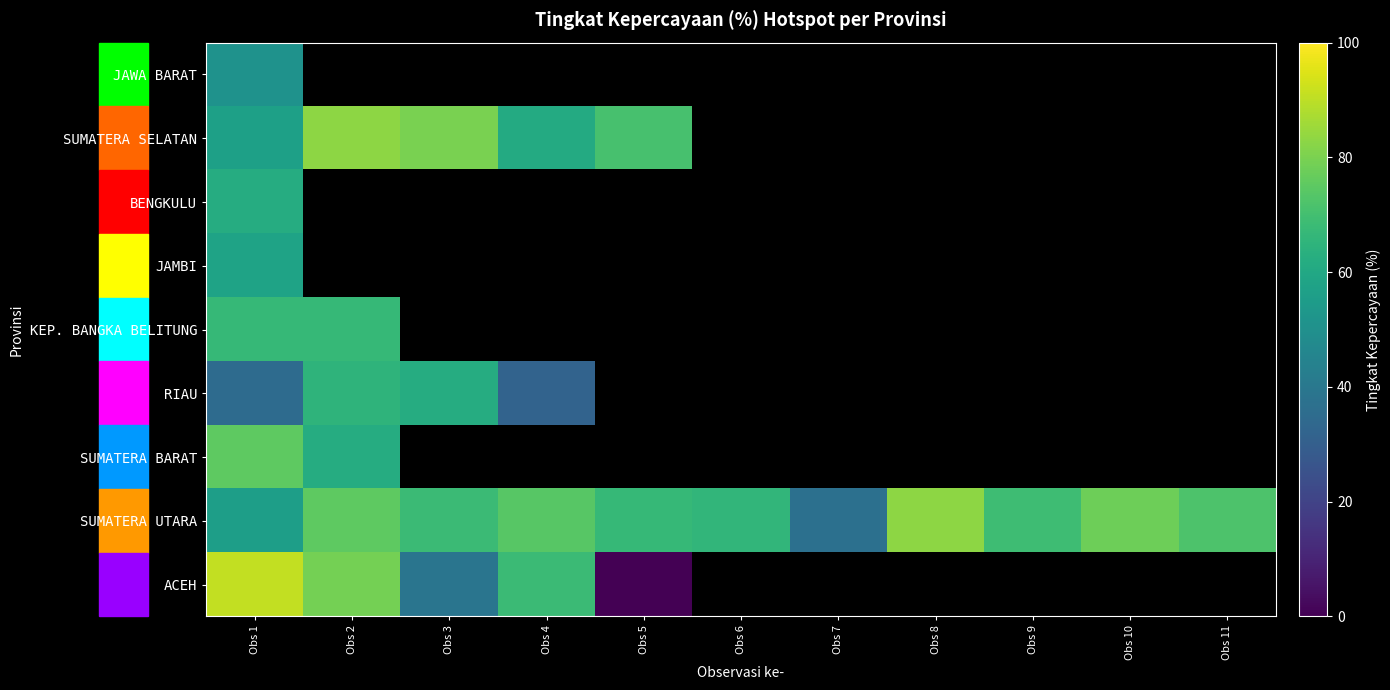

What is the greatest value displayed?

91.0